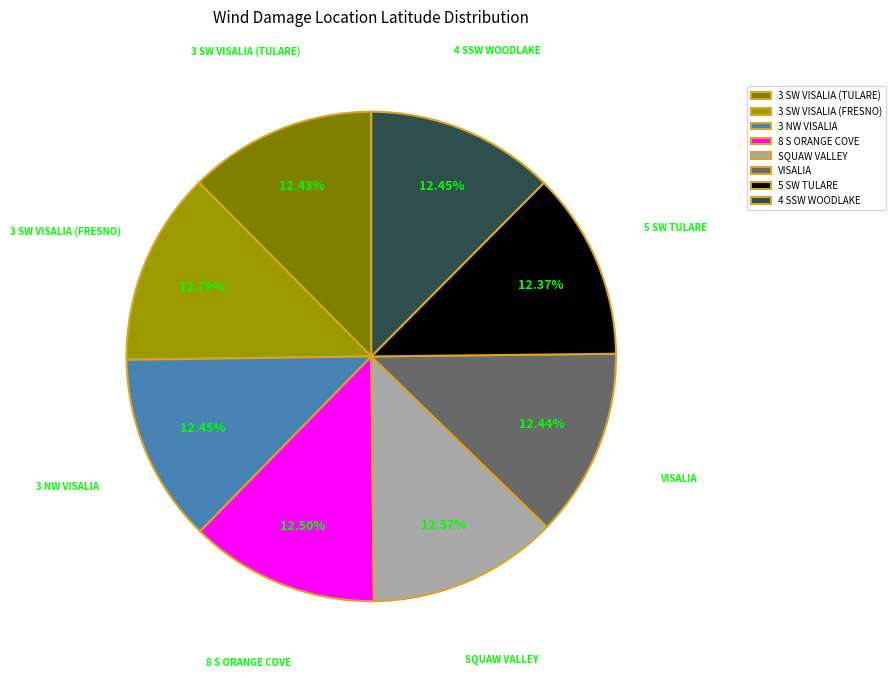

What percentage is the 5 SW TULARE slice, to the nearest percent?

12%